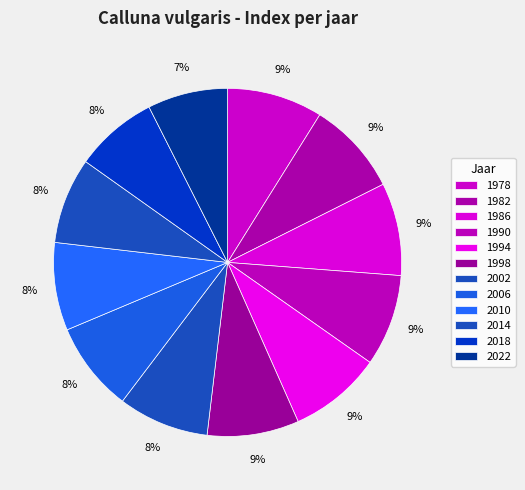

True or false: 2018 accounts for 8% of the total.

True